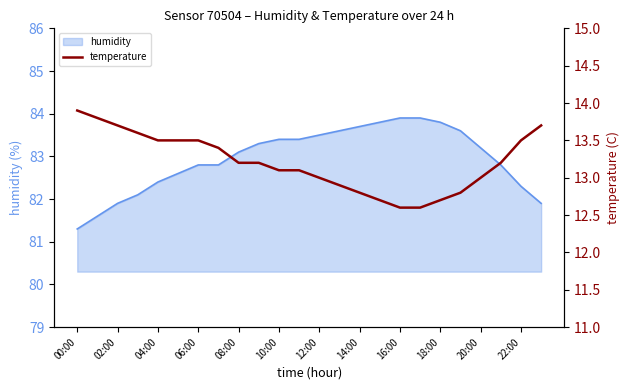

The value of humidity at 00:00 is 30.0. True or false?

False